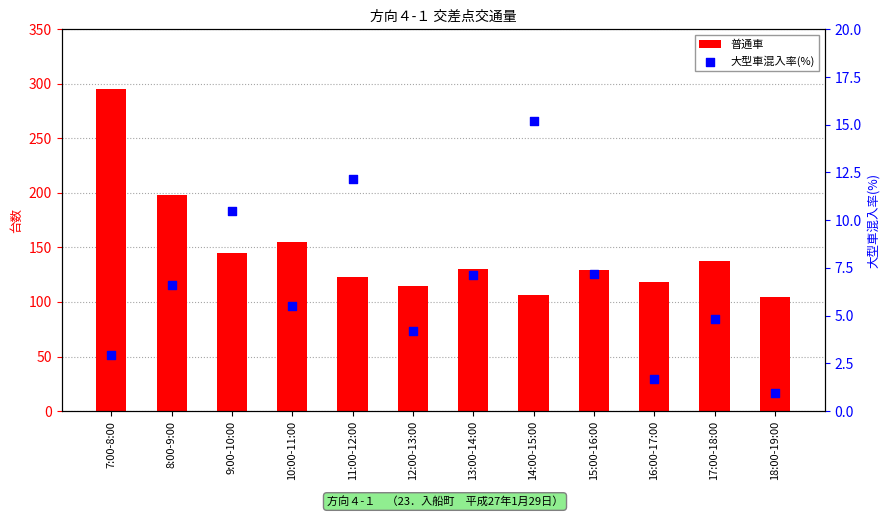

Which series has the largest total across all categories?

普通車